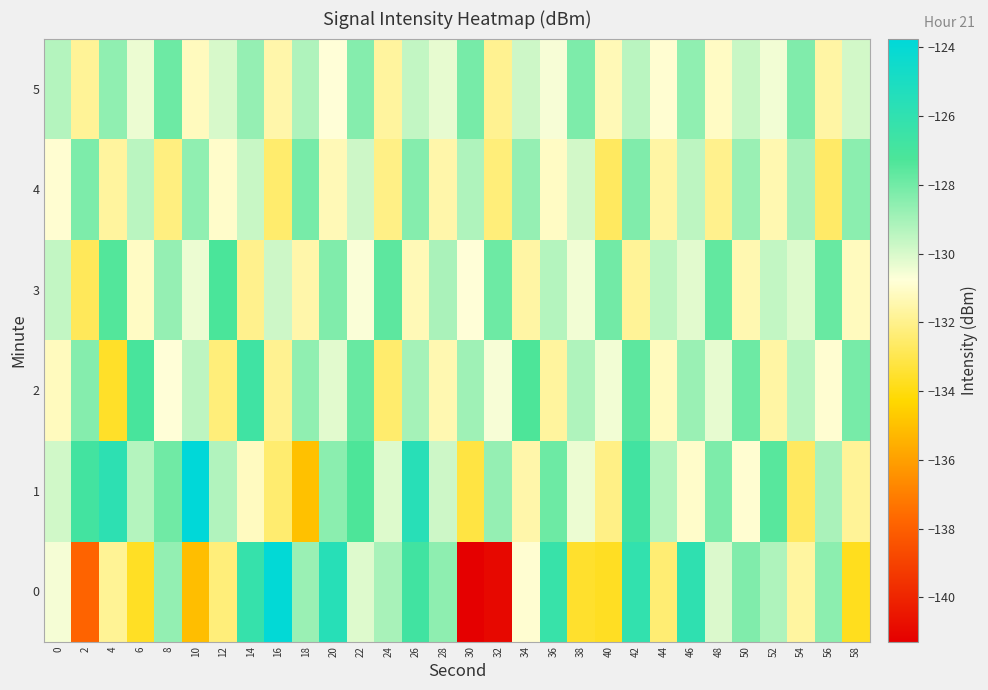

At which category is the sum across all series the highest?

42